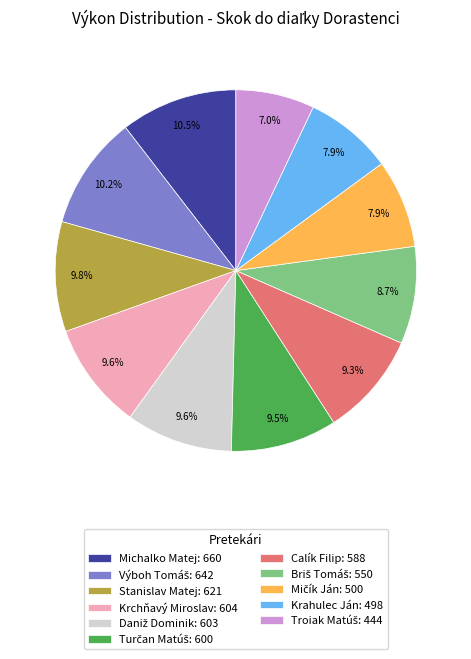

Is it true that Calík Filip is 21% of the pie?

False